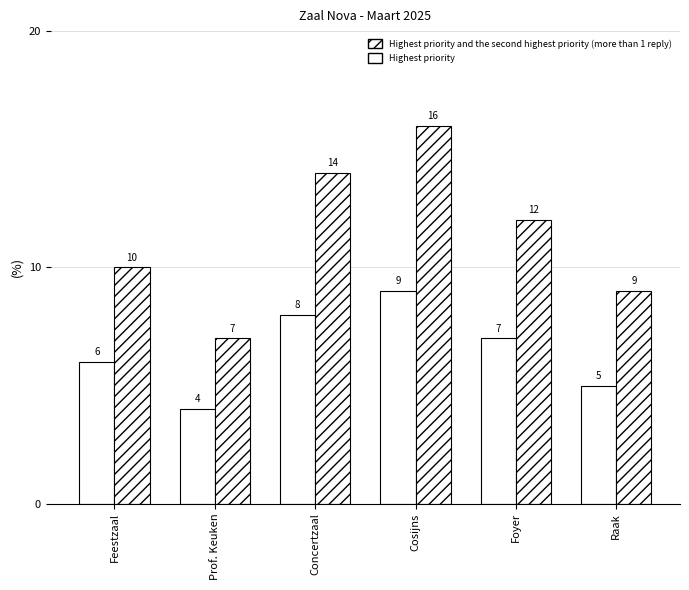

How many bars are there in total?

12